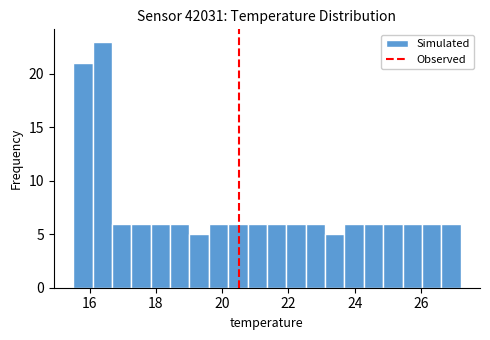

Around what value on the x-axis is the tallest bar? Give the approximate position of its centre, as read against the axis.

16.4